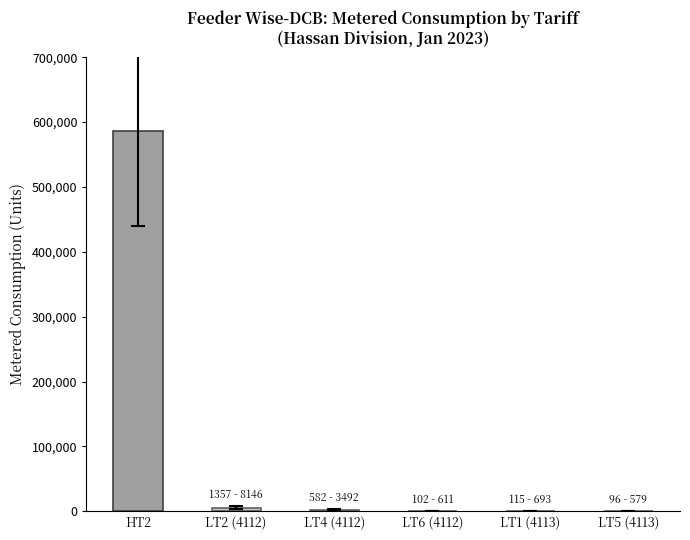

What is the average value?

99137